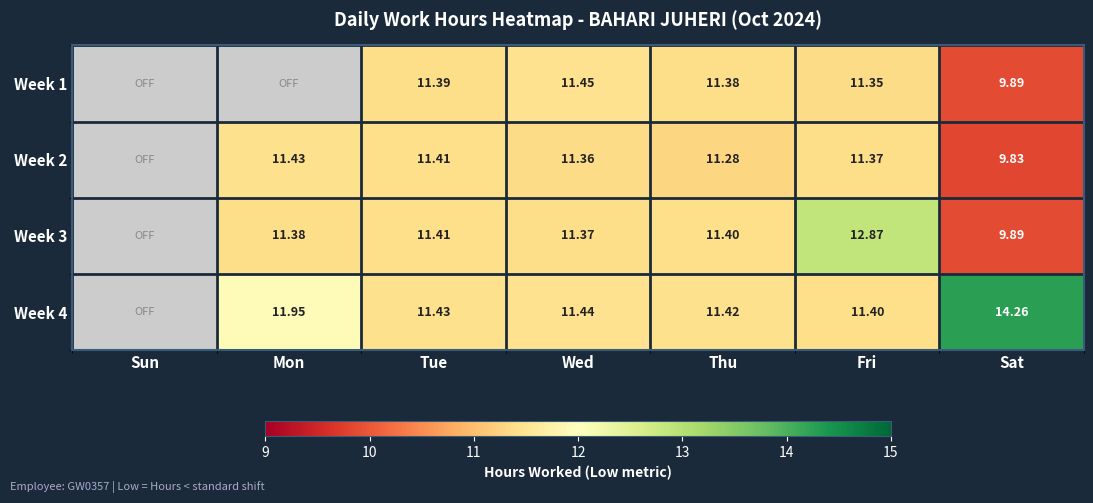

What is the total value across all series at Sat?

43.9